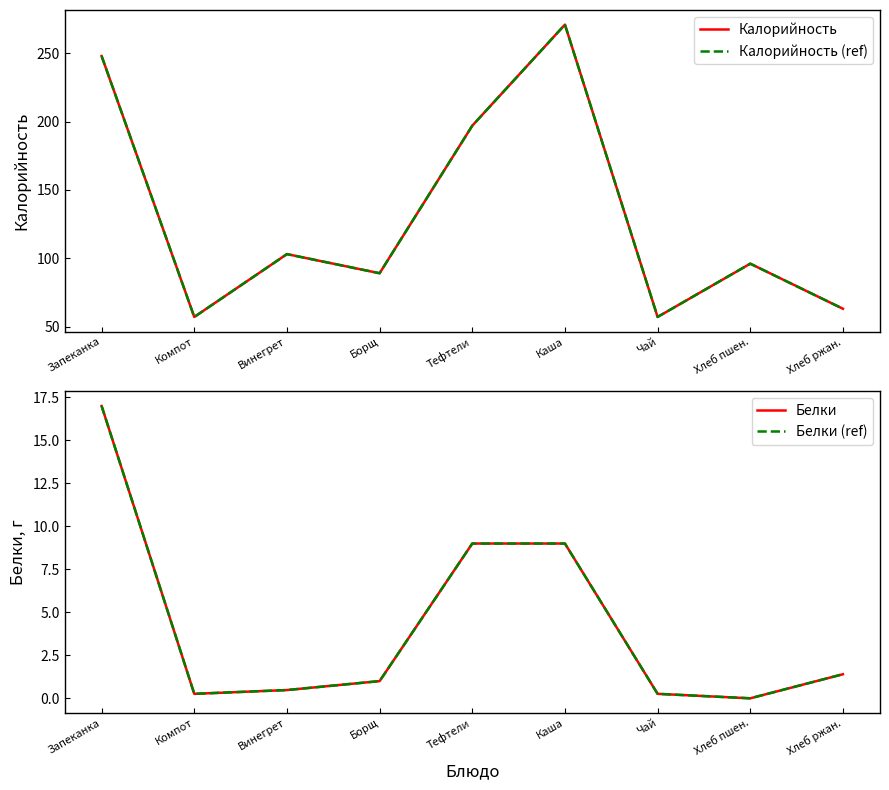

What is the value of the Калорийность (ref) point at the 8th from the left?

96.0